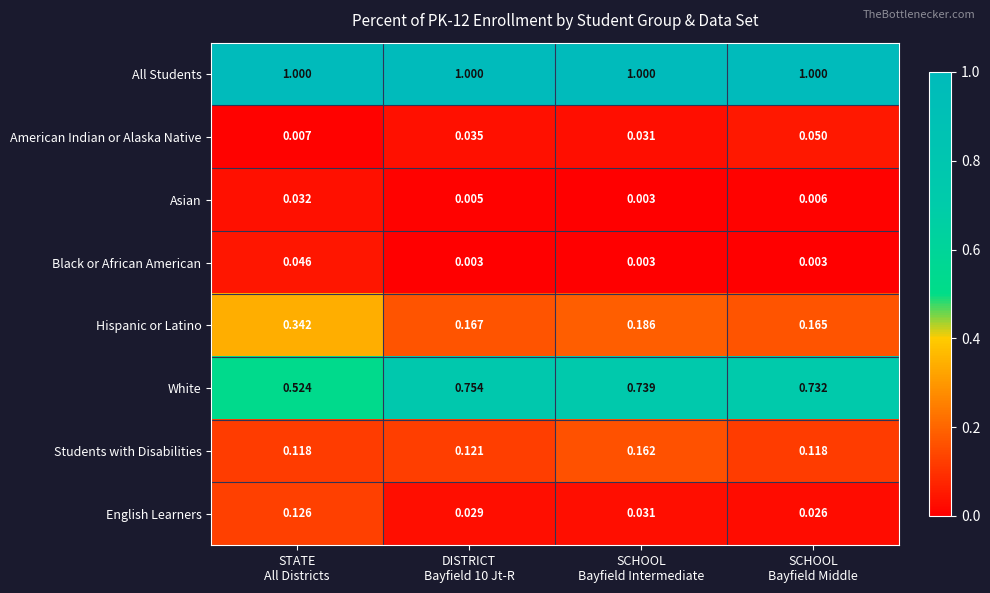

Which series has the largest total across all categories?

All Students